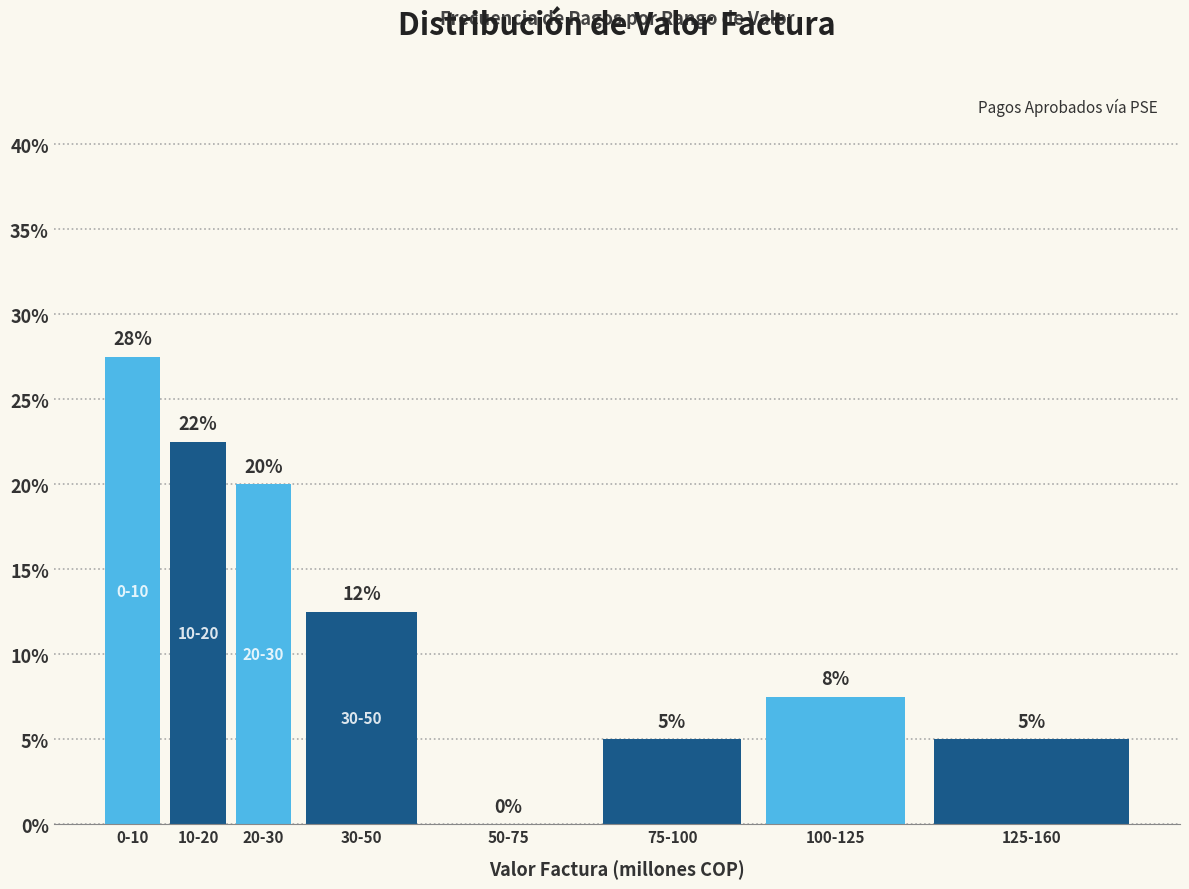

True or false: the data shows 4.0 at 100-125.

False